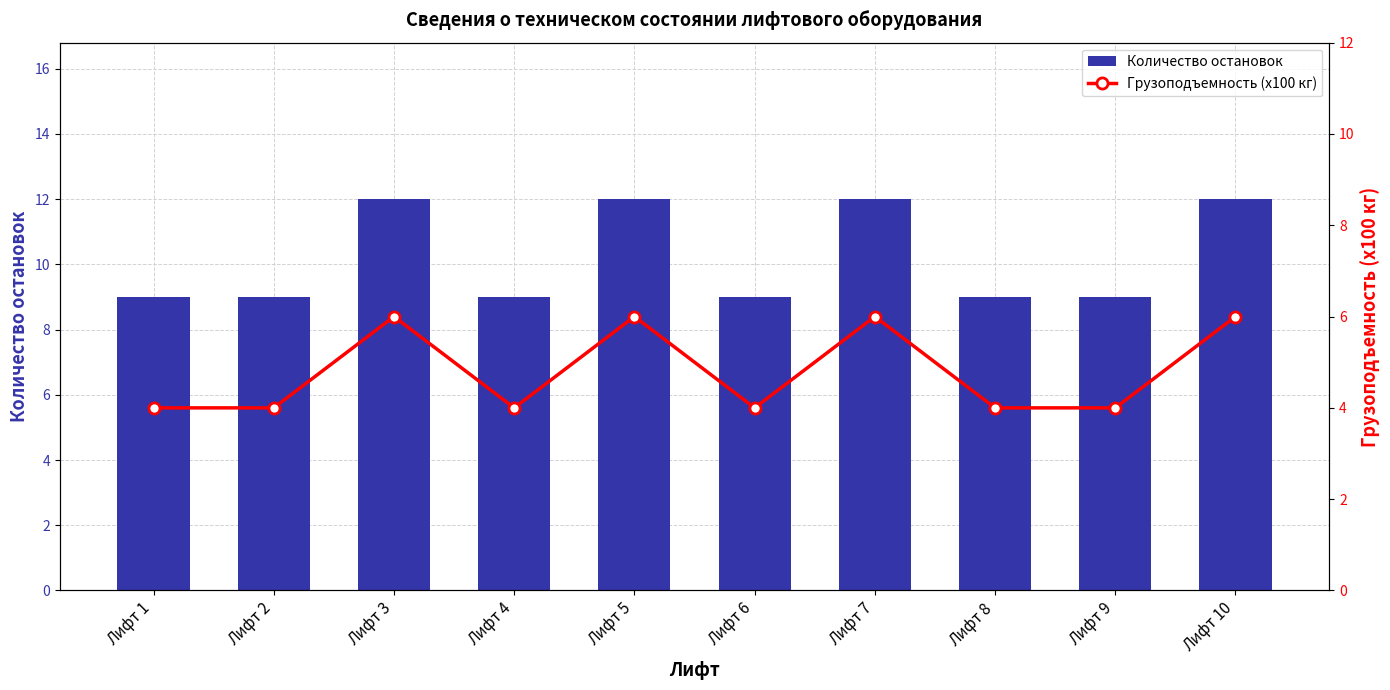

What is the highest value of the Грузоподъемность (x100 кг) series?

6